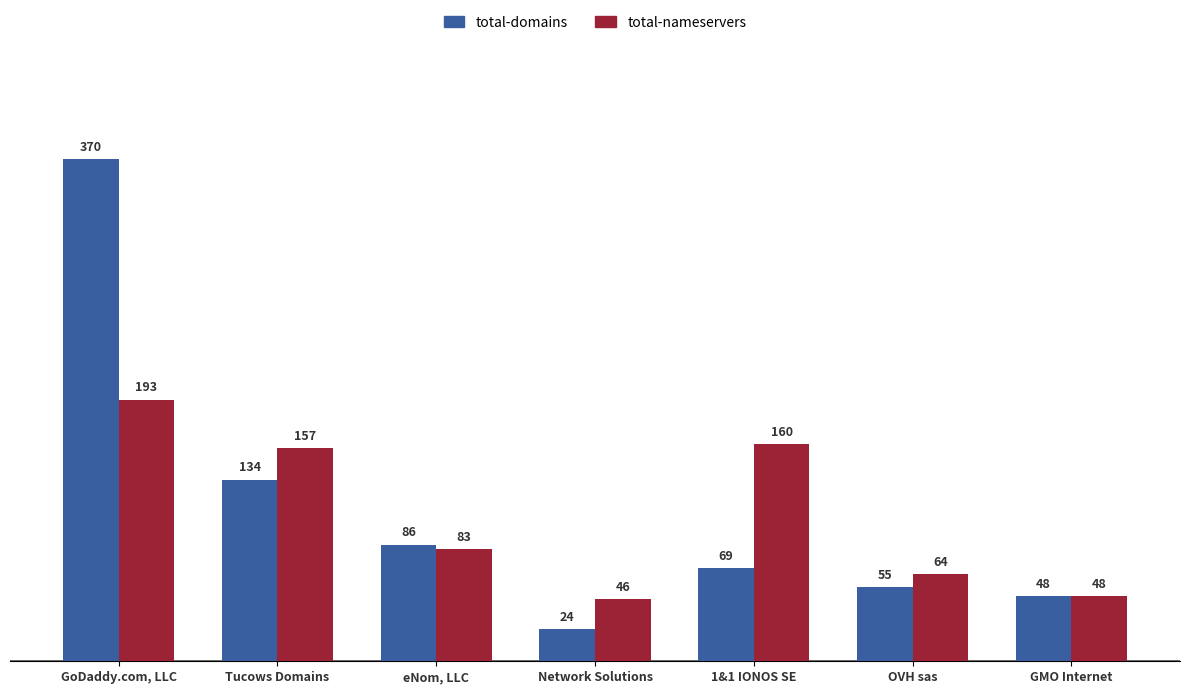

Rank the categories by total-nameservers value from lowest to highest.

Network Solutions, GMO Internet, OVH sas, eNom, LLC, Tucows Domains, 1&1 IONOS SE, GoDaddy.com, LLC